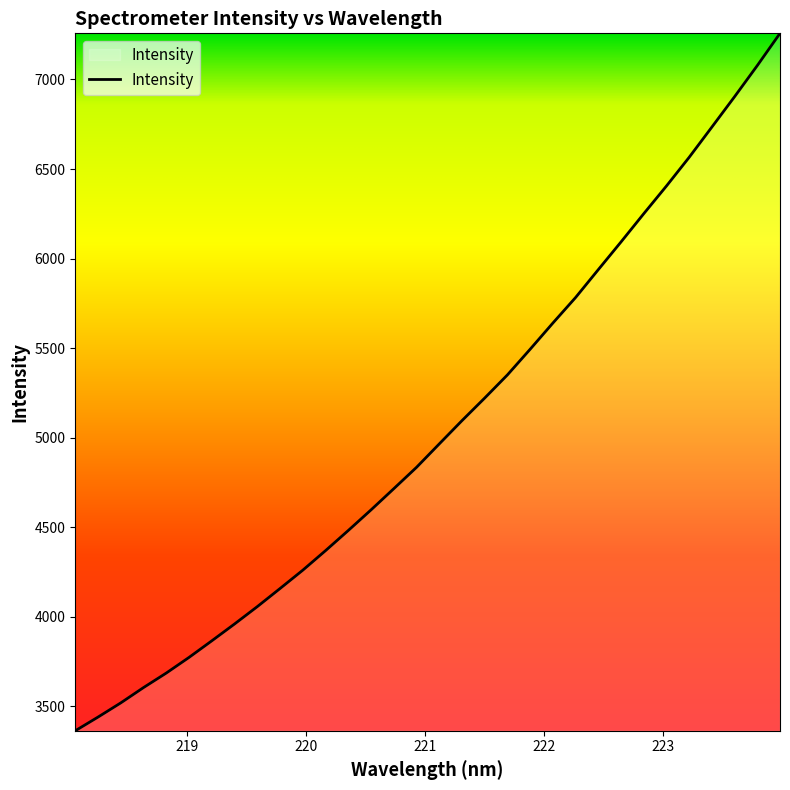

How many categories are shown in the chart?

32